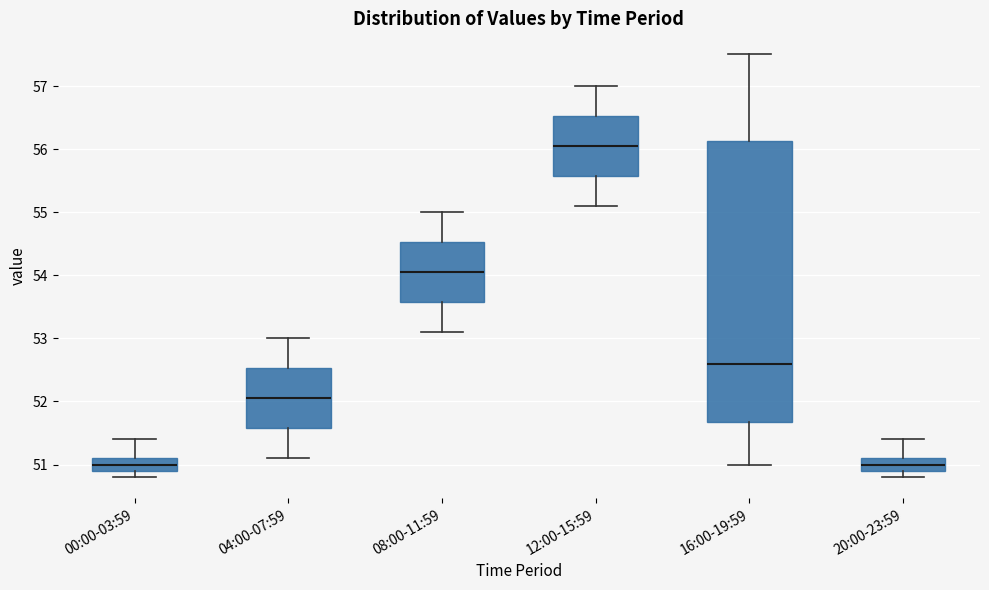

Reading left to right, transcribe this box plot: for each box, give where its median line is, the range the box spans, and where its two whiskers end, as read against the y-axis. The values are not printed on the chart, so give them approximately, as read against the axis.

00:00-03:59: median 51.0, box 50.9 to 51.1, whiskers 50.8 to 51.4
04:00-07:59: median 52.1, box 51.6 to 52.5, whiskers 51.1 to 53.0
08:00-11:59: median 54.1, box 53.6 to 54.5, whiskers 53.1 to 55.0
12:00-15:59: median 56.1, box 55.6 to 56.5, whiskers 55.1 to 57.0
16:00-19:59: median 52.6, box 51.7 to 56.1, whiskers 51.0 to 57.5
20:00-23:59: median 51.0, box 50.9 to 51.1, whiskers 50.8 to 51.4